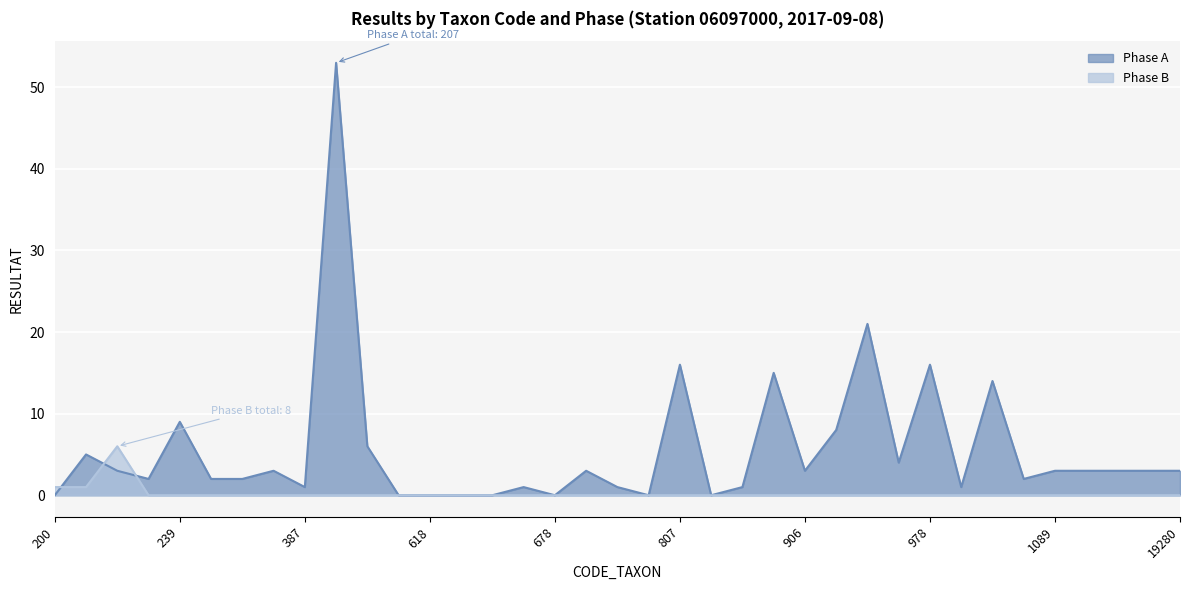

Reading left to right, extract all data points from this chart.

Phase A: 200=0	211=5	212=3	221=2	239=9	312=2	313=2	364=3	387=1	457=53	509=6	608=0	618=0	619=0	623=0	650=1	678=0	682=3	735=1	753=0	807=16	819=0	837=1	880=15	906=3	928=8	933=21	972=4	978=16	1009=1	1055=14	1071=2	1089=3	3110=3	3170=3	3206=3	19280=3
Phase B: 200=1	211=1	212=6	221=0	239=0	312=0	313=0	364=0	387=0	457=0	509=0	608=0	618=0	619=0	623=0	650=0	678=0	682=0	735=0	753=0	807=0	819=0	837=0	880=0	906=0	928=0	933=0	972=0	978=0	1009=0	1055=0	1071=0	1089=0	3110=0	3170=0	3206=0	19280=0